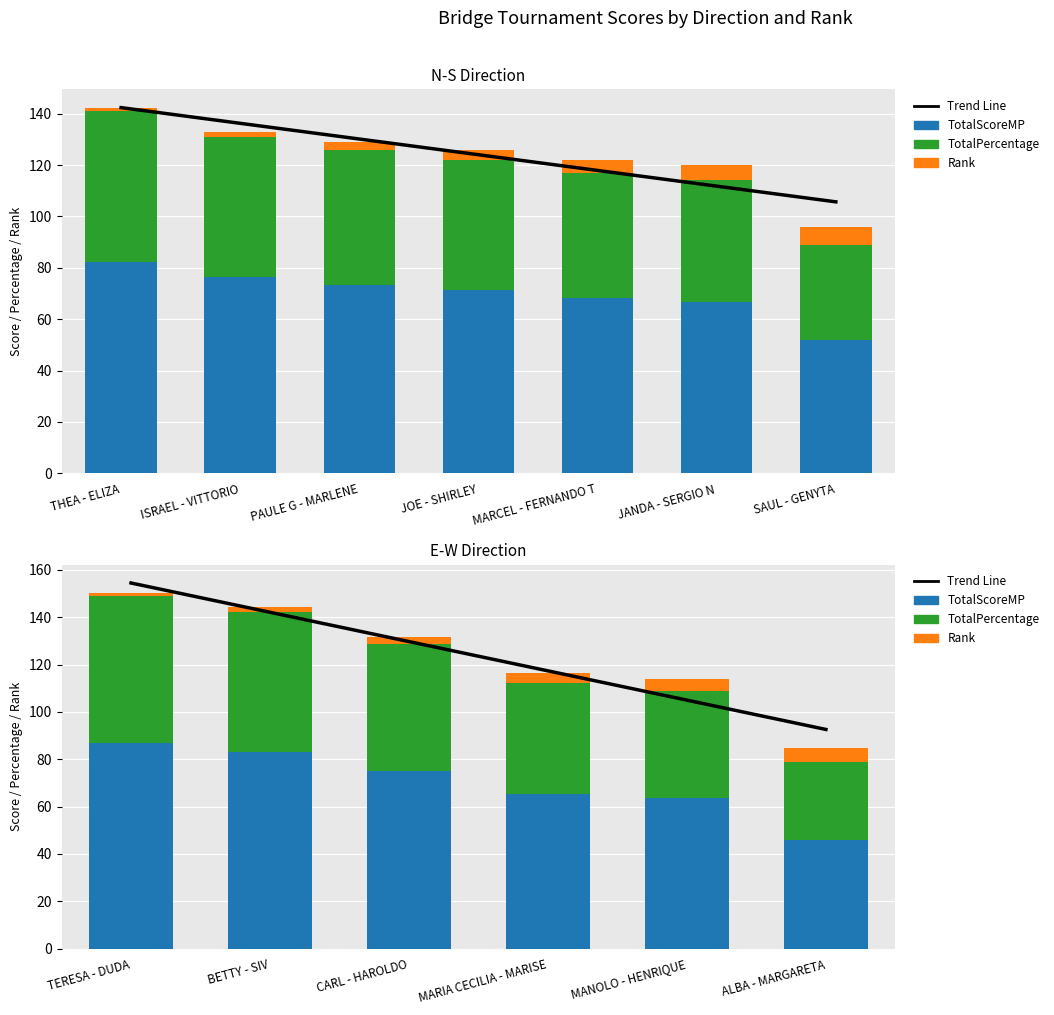

Which series has the largest total across all categories?

Trend Line